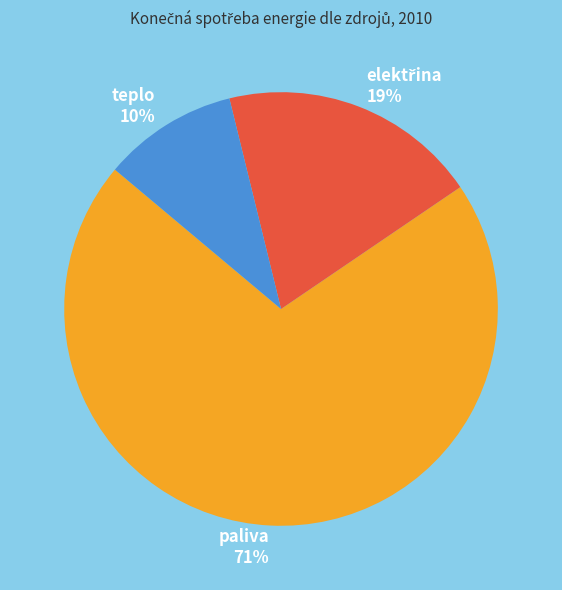

To the nearest percent, what portion does teplo represent?

10%